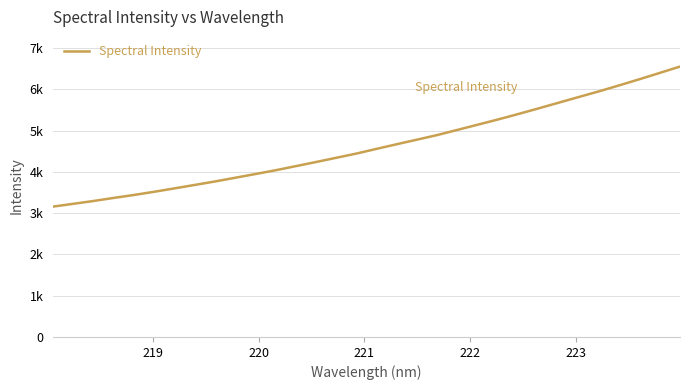

Does the chart have visible grid lines?

Yes